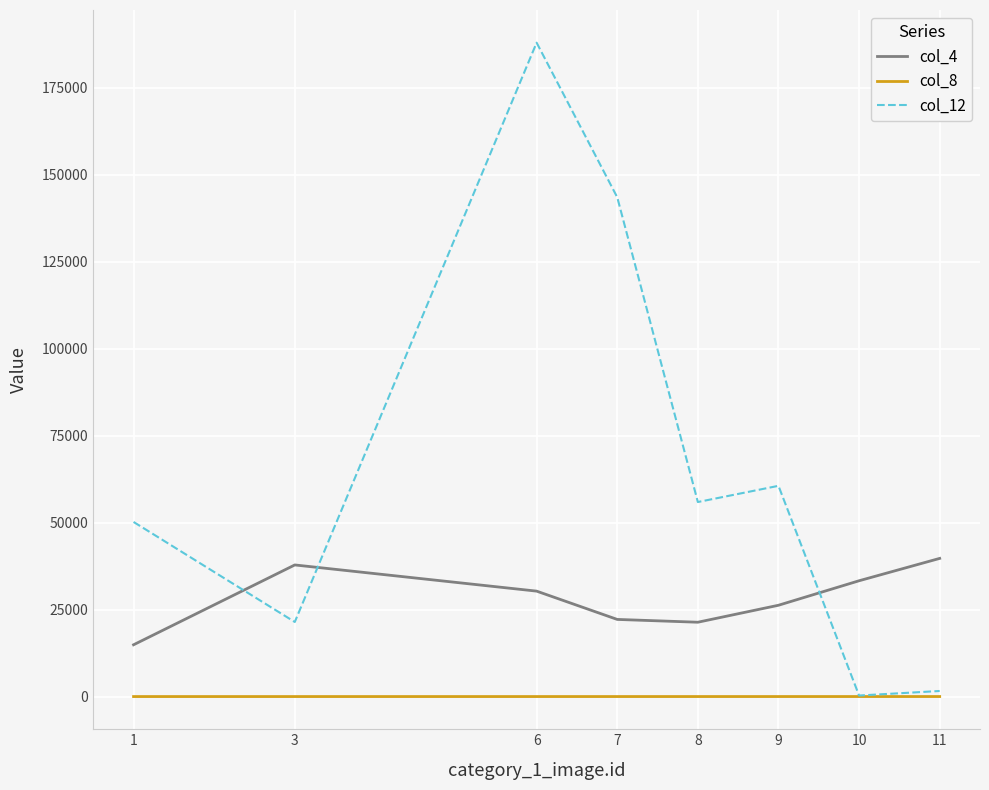

What is the total value across all series at 7?

165745